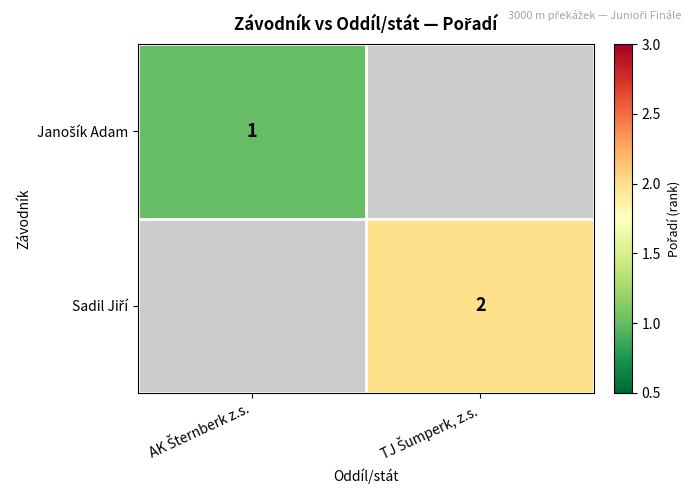

List the labels in order of Sadil Jiří value, smallest first.

AK Šternberk z.s., TJ Šumperk, z.s.